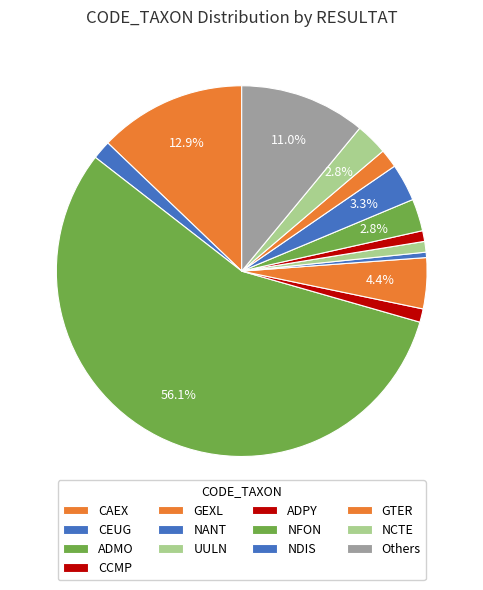

Count the number of slices in the pie.

13